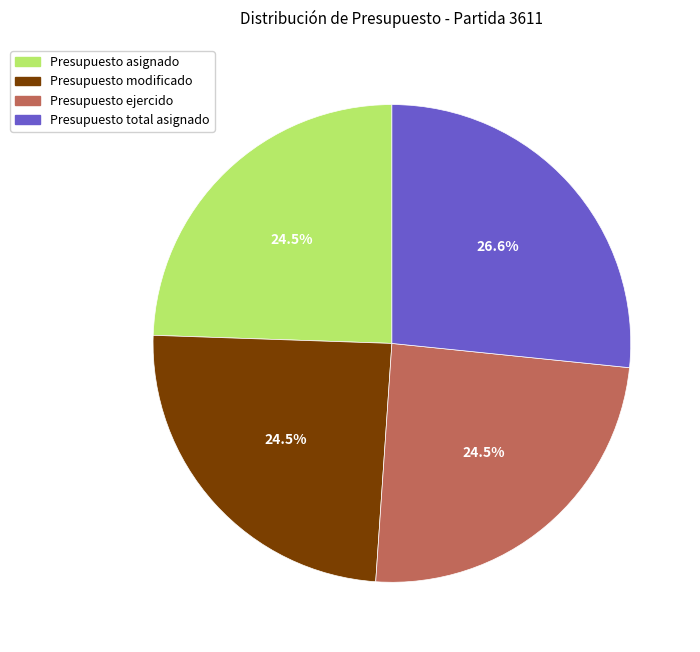

Is there any slice that represents more than half of the pie?

No